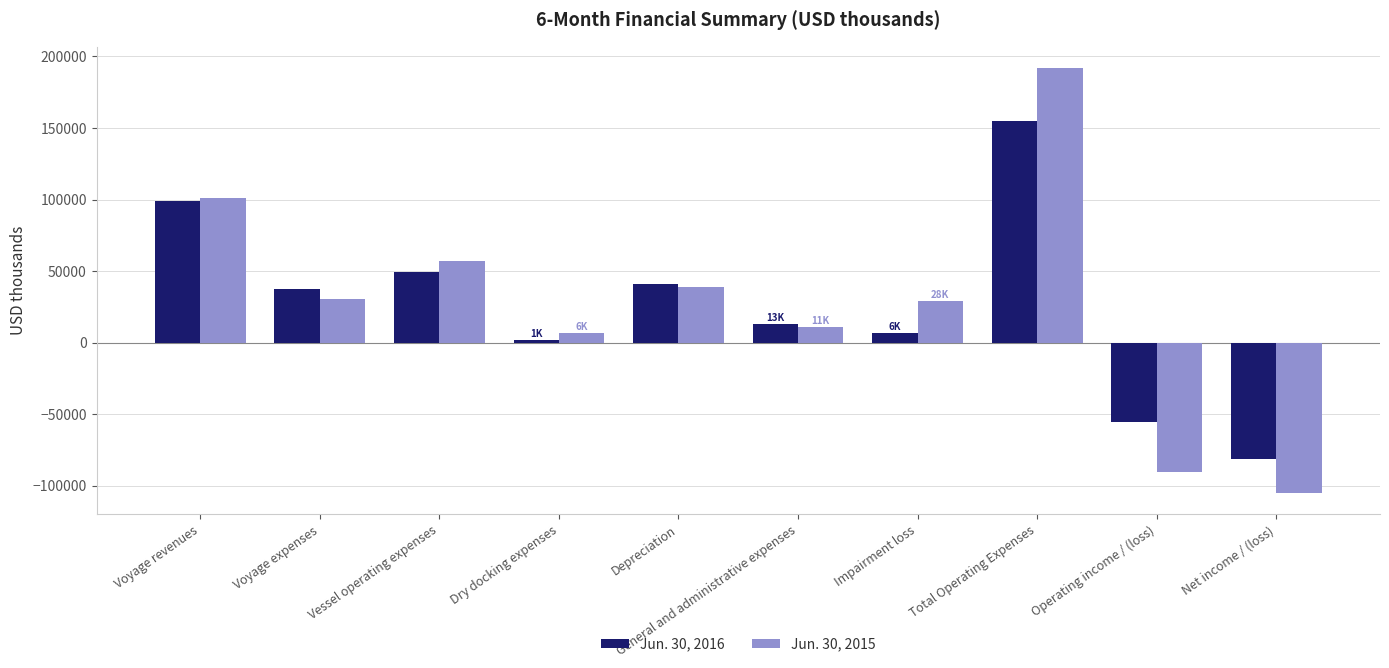

How many bars are there in each group?

2